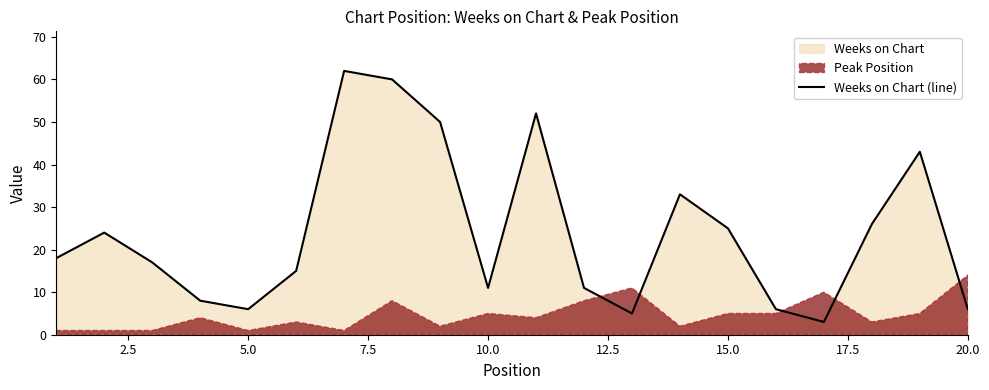

Does the chart have visible grid lines?

No